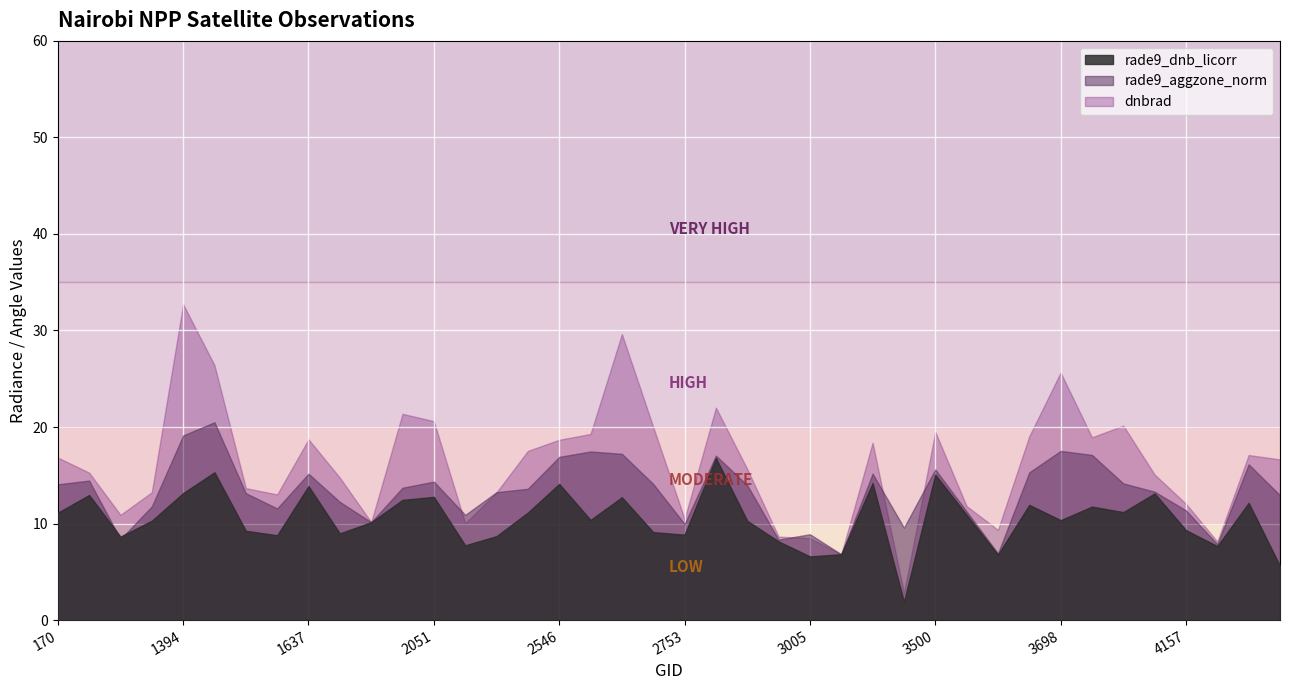

What is the approximate value of rade9_dnb_licorr at 1790?

9.0